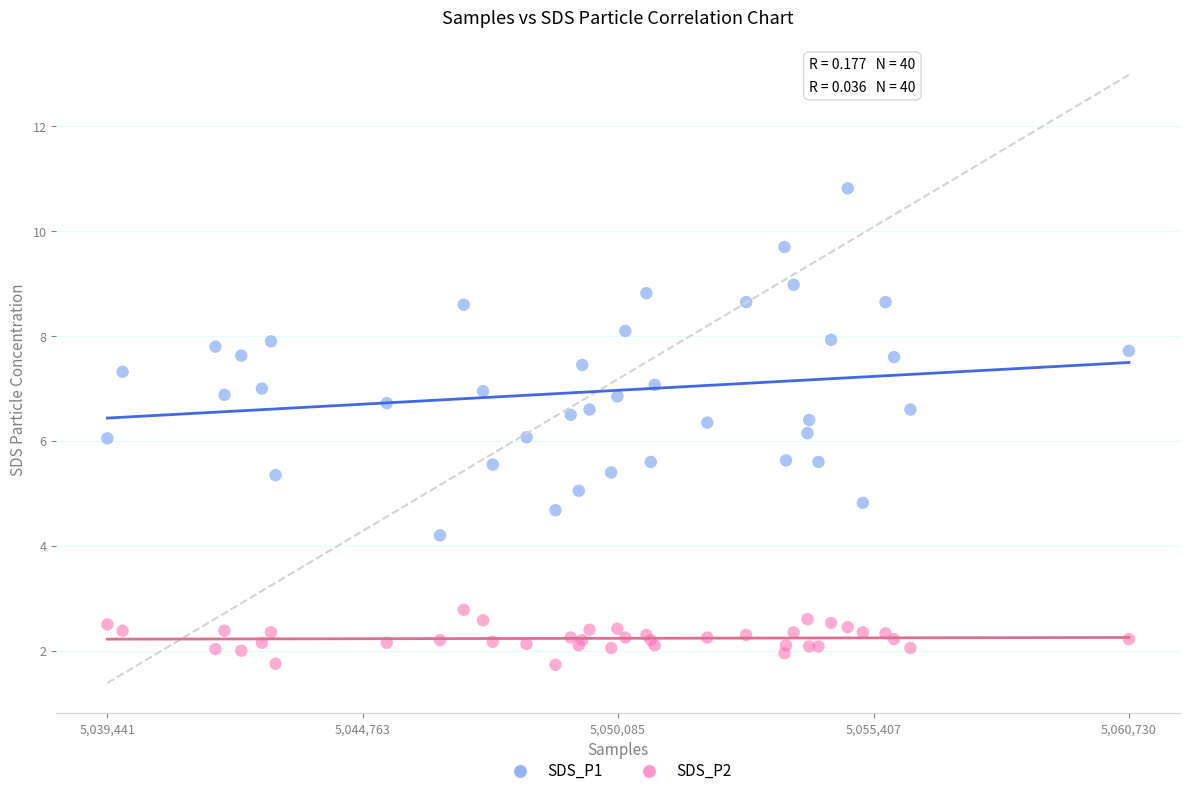

What are all the series names shown in the legend?

SDS_P1, SDS_P2